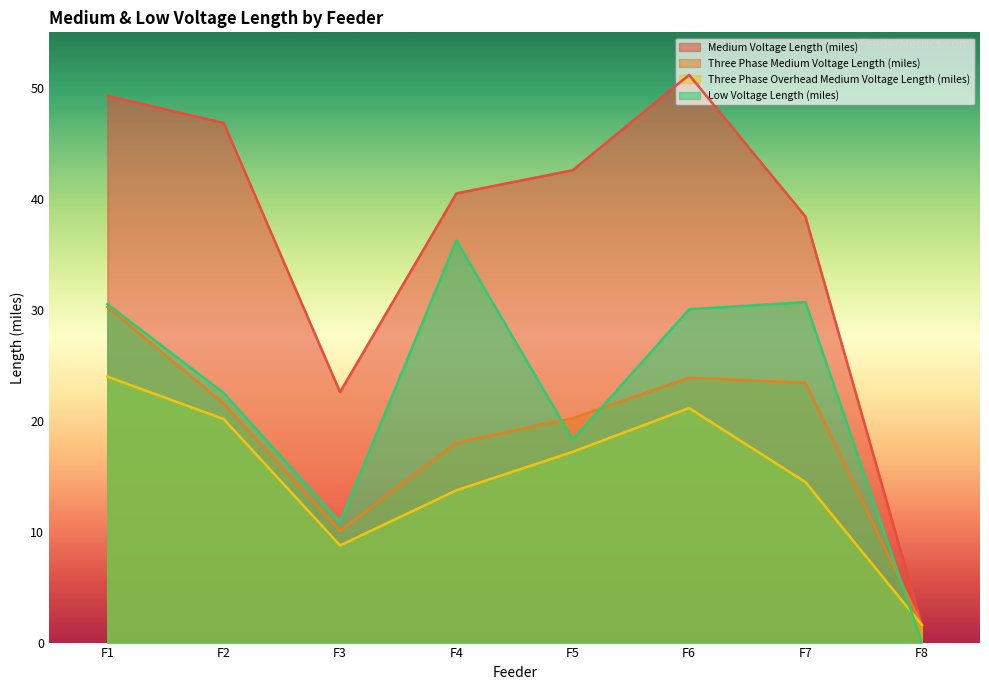

List the series in order of their peak value, lowest first.

Three Phase Overhead Medium Voltage Length (miles), Three Phase Medium Voltage Length (miles), Low Voltage Length (miles), Medium Voltage Length (miles)